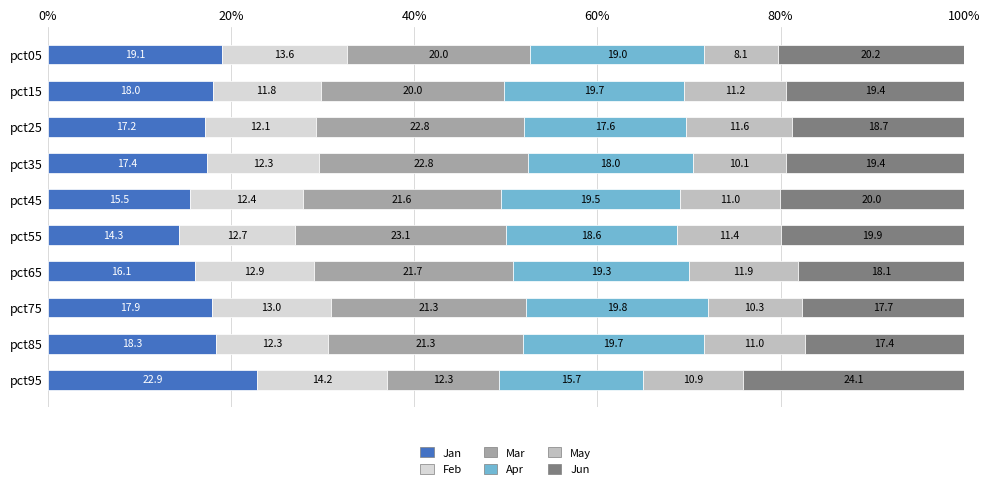

What is the difference between the Jan values at pct55 and pct65?

1.8